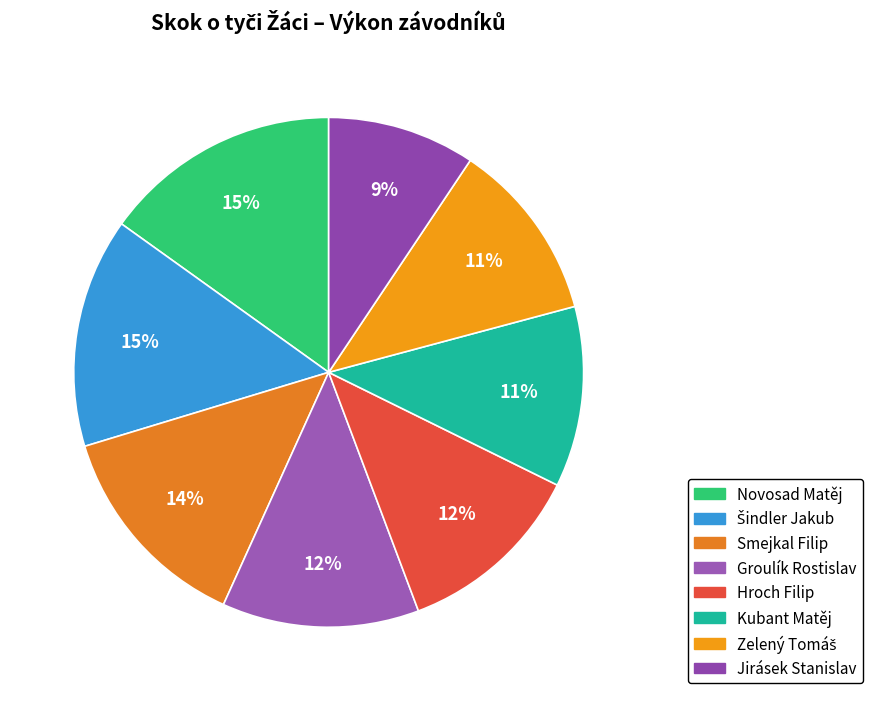

What is the total percentage of Kubant Matěj and Novosad Matěj?

26.6%